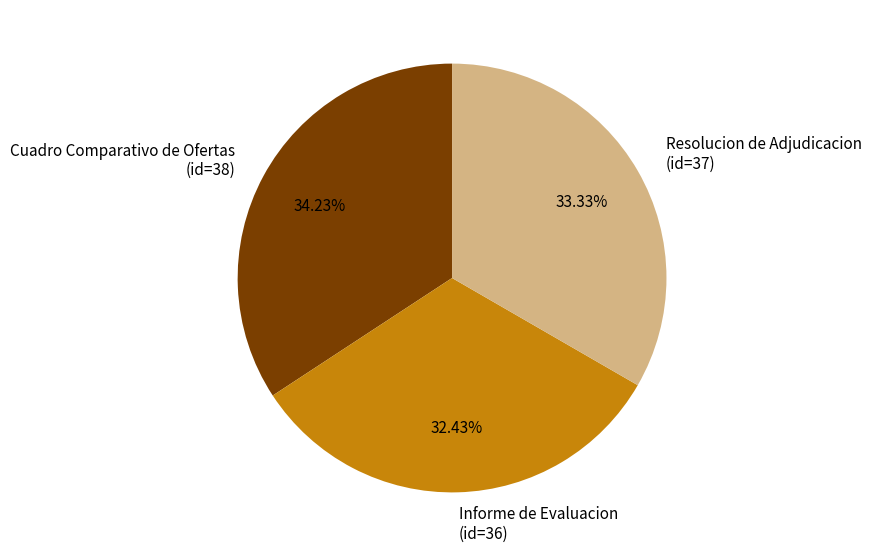

Is the sum of Resolucion de Adjudicacion (id=37) and Cuadro Comparativo de Ofertas (id=38) greater than half?

Yes